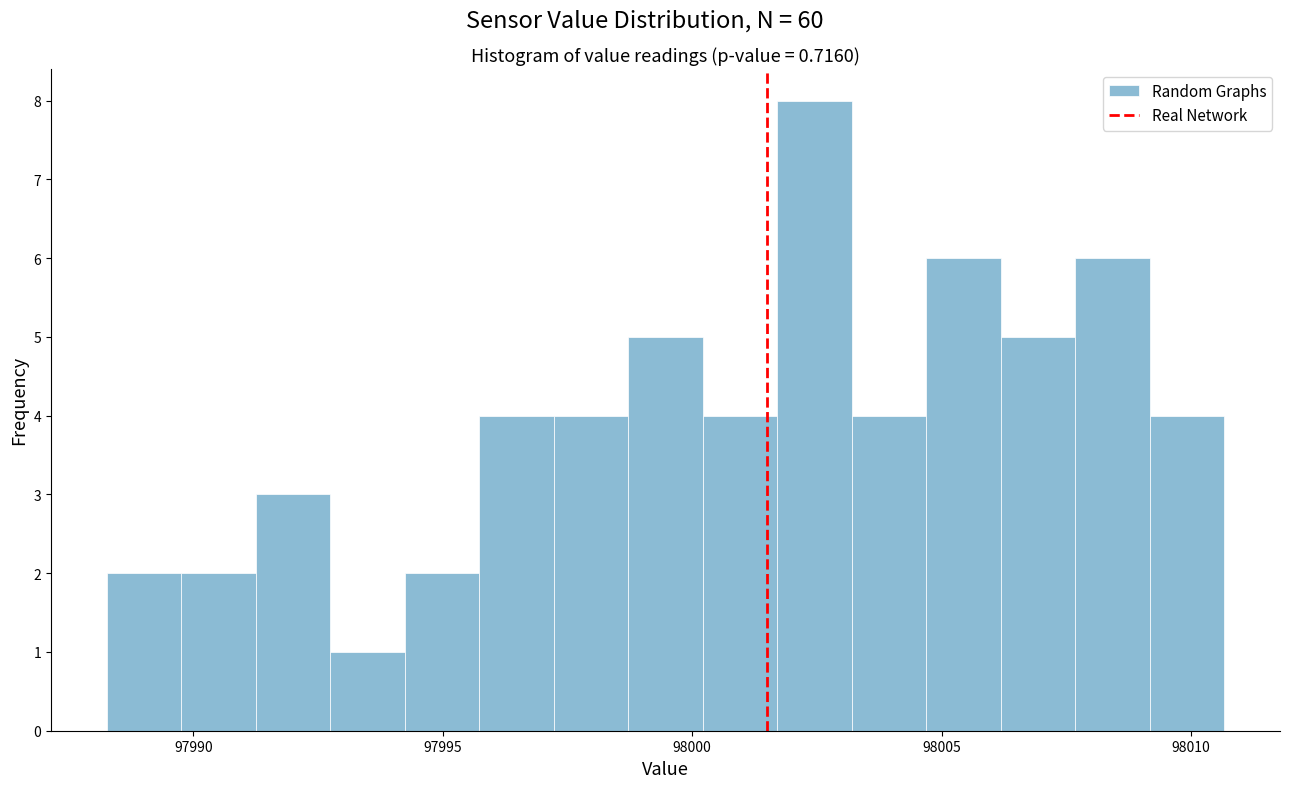

Read against the x-axis, roughly where is the centre of the tallest bar?

98002.5